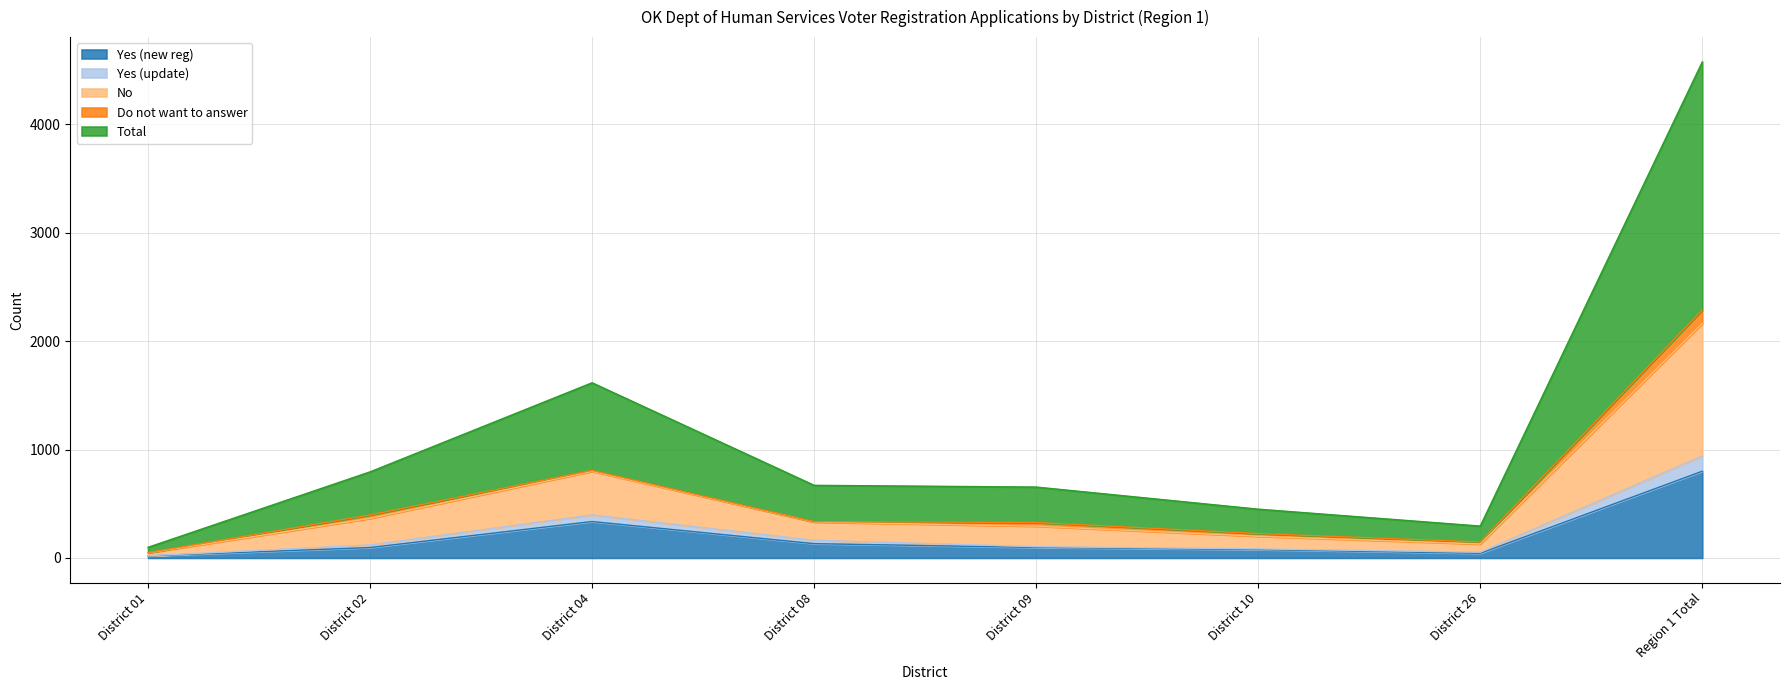

True or false: Yes (update) has a value of 61 at District 02.

False